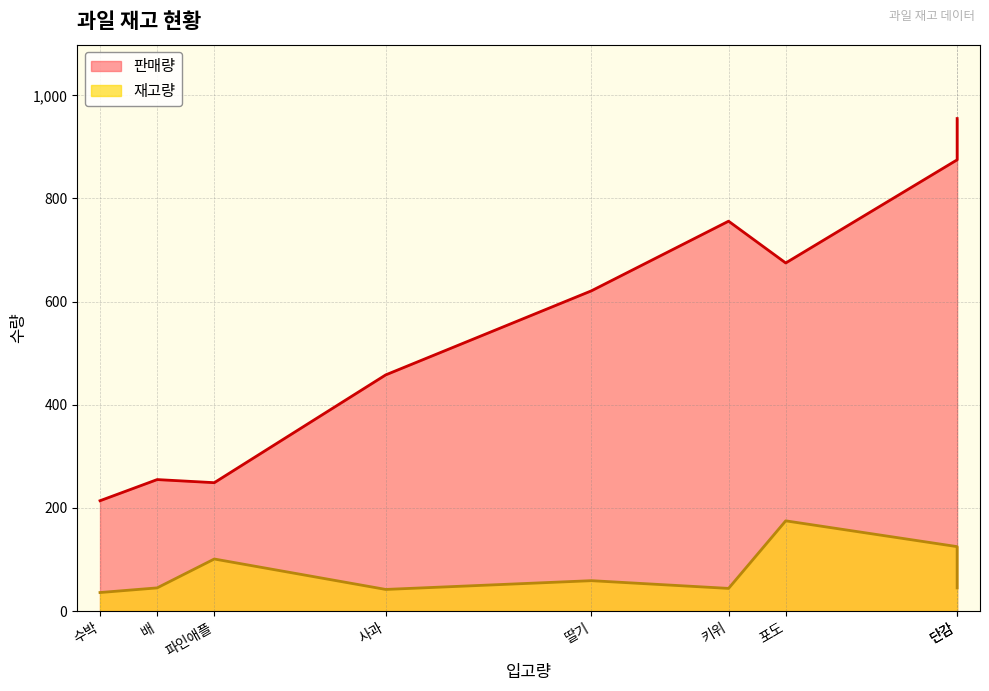

What is the lowest value of the 재고량 series?

36